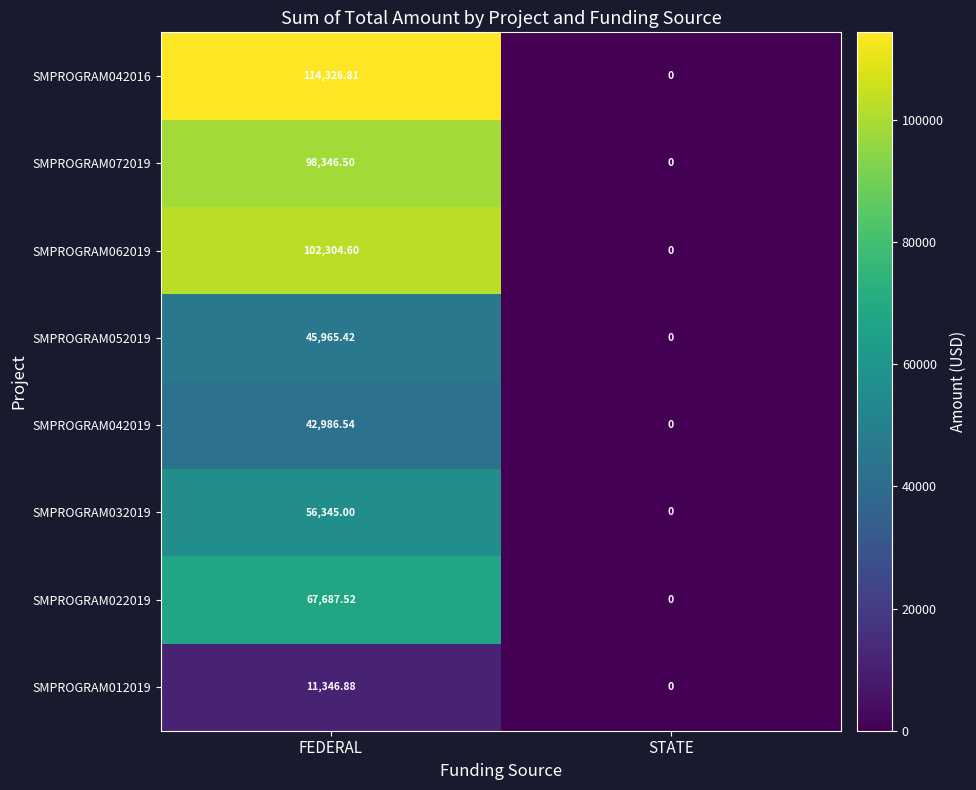

At which label does SMPROGRAM012019 reach its peak?

FEDERAL